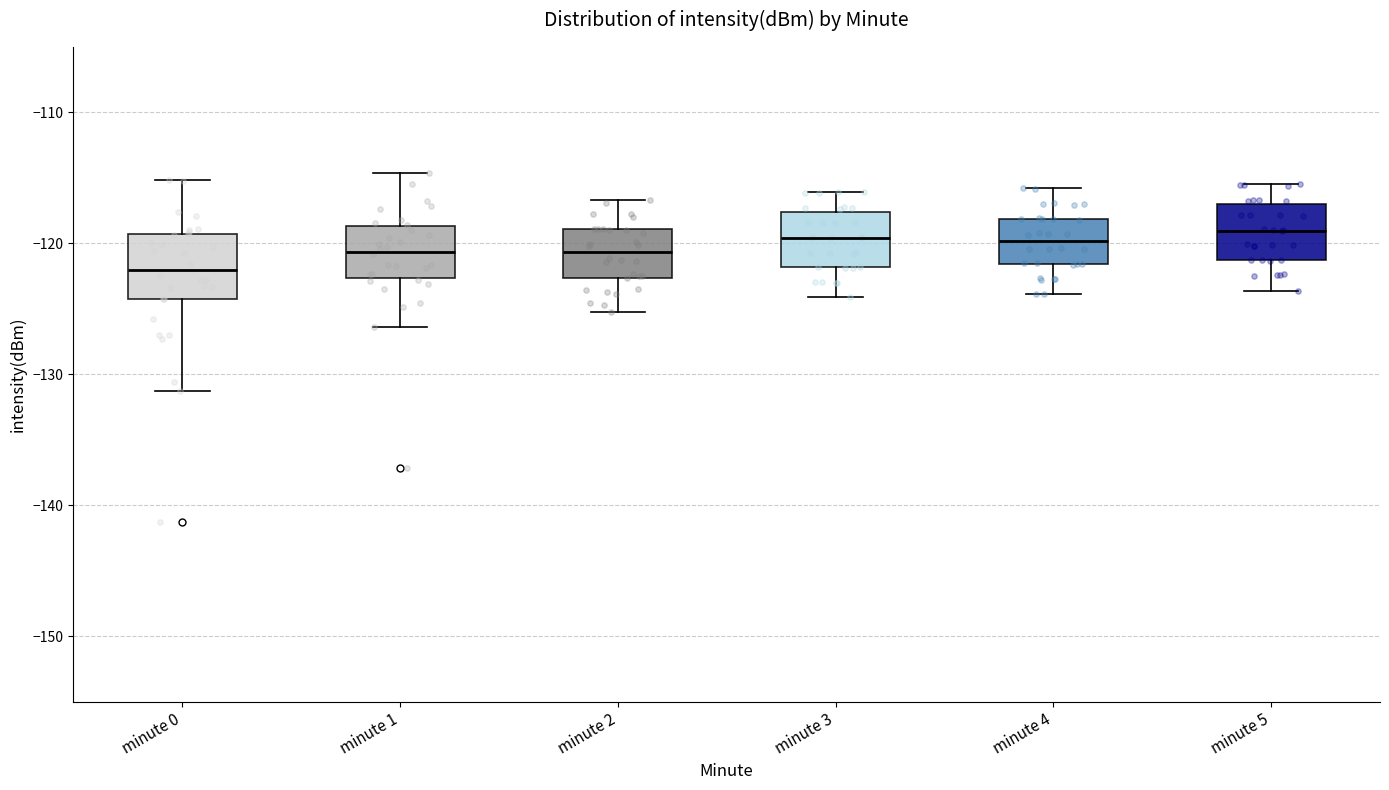

Reading left to right, read every box against the y-axis: the position of its median line, the range the box covers, and the ends of its whiskers. The values are not printed on the chart, so give them approximately, as read against the axis.

minute 0: median -122, box -124 to -119, whiskers -131 to -115
minute 1: median -121, box -123 to -119, whiskers -126 to -115
minute 2: median -121, box -123 to -119, whiskers -125 to -117
minute 3: median -120, box -122 to -118, whiskers -124 to -116
minute 4: median -120, box -122 to -118, whiskers -124 to -116
minute 5: median -119, box -121 to -117, whiskers -124 to -116